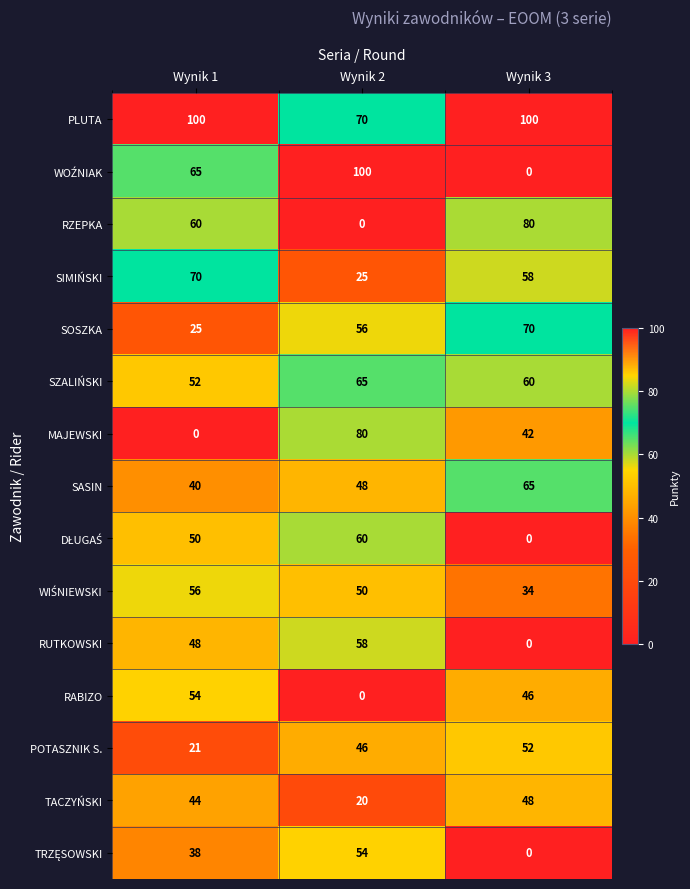

At which label does RABIZO reach its minimum?

Wynik 2